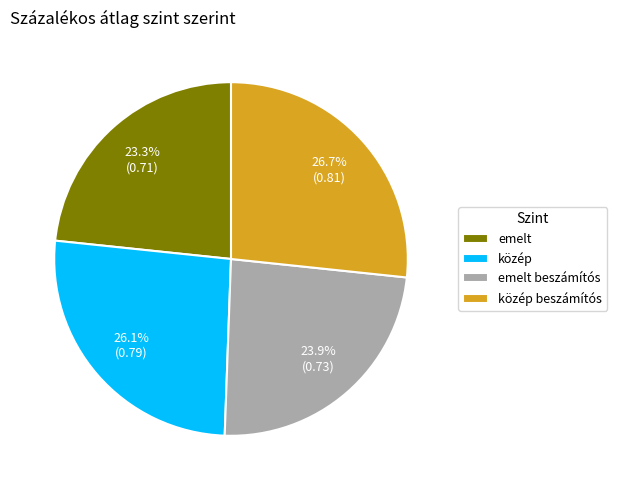

Is közép beszámítós the majority of the pie?

No